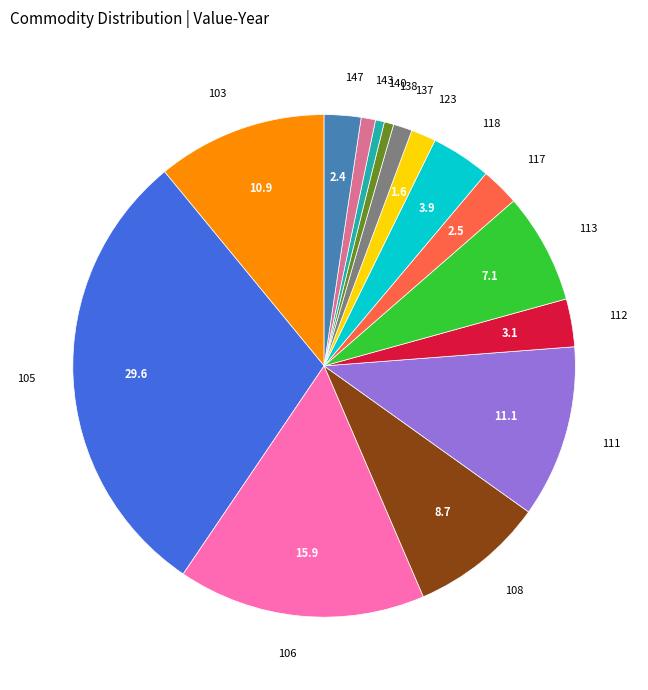

What is the largest slice in the pie chart?

105